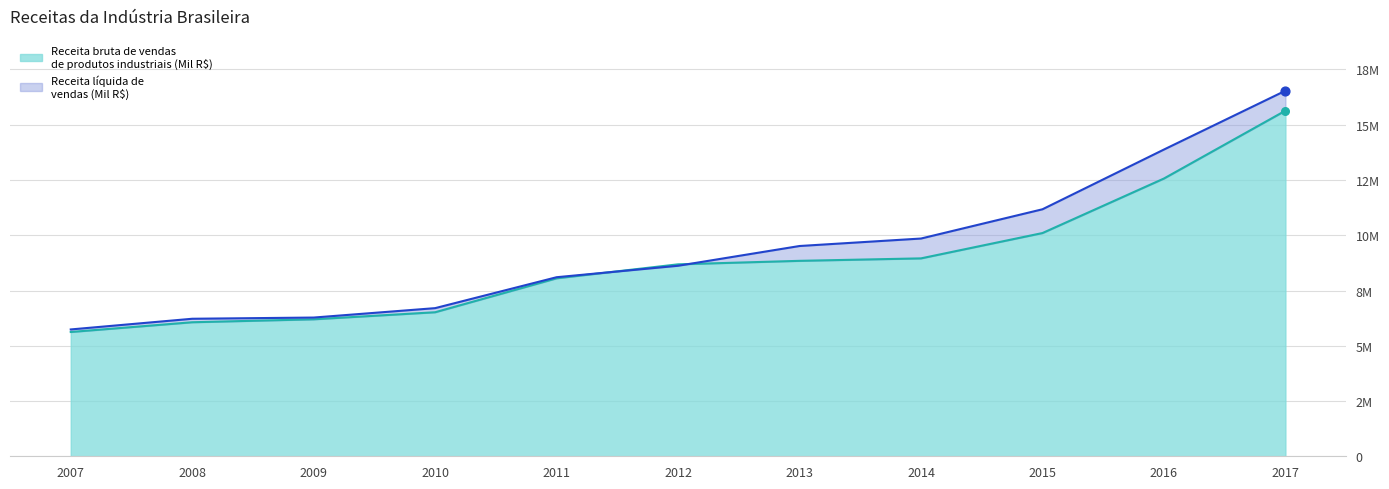

Which series contains the highest Y value?

Receita líquida de vendas (Mil Reais)